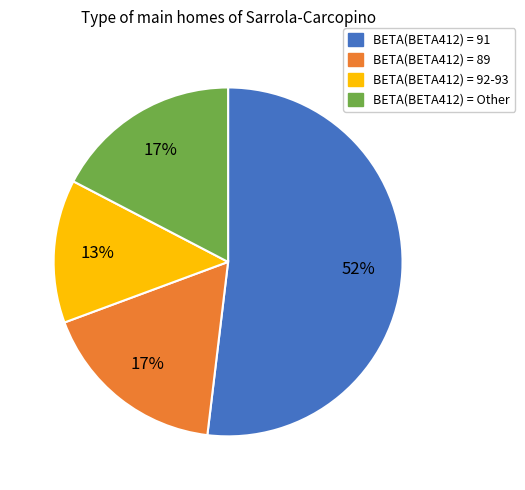

What percentage is the BETA(BETA412) = 89 slice, to the nearest percent?

17%